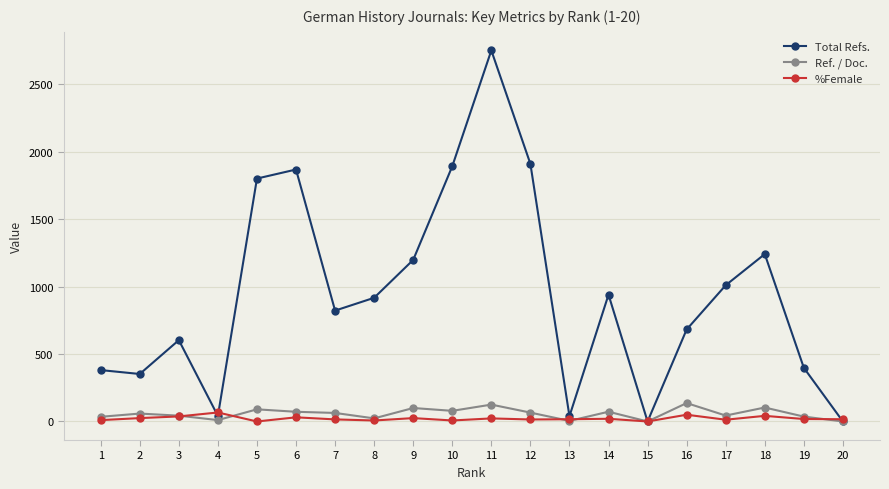

How many lines are shown in the chart?

3